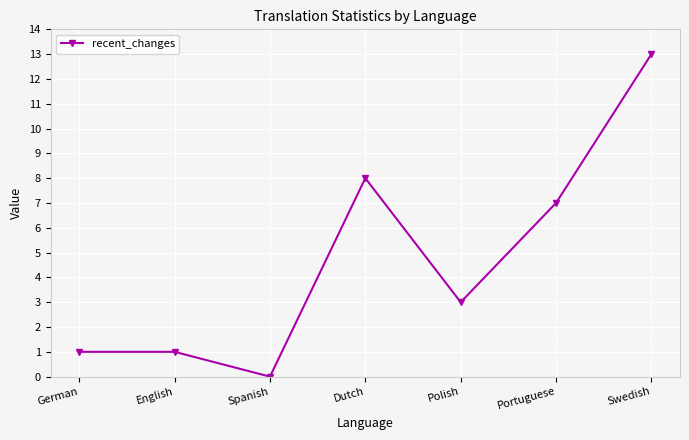

What is the label of the 4th point from the right?

Dutch